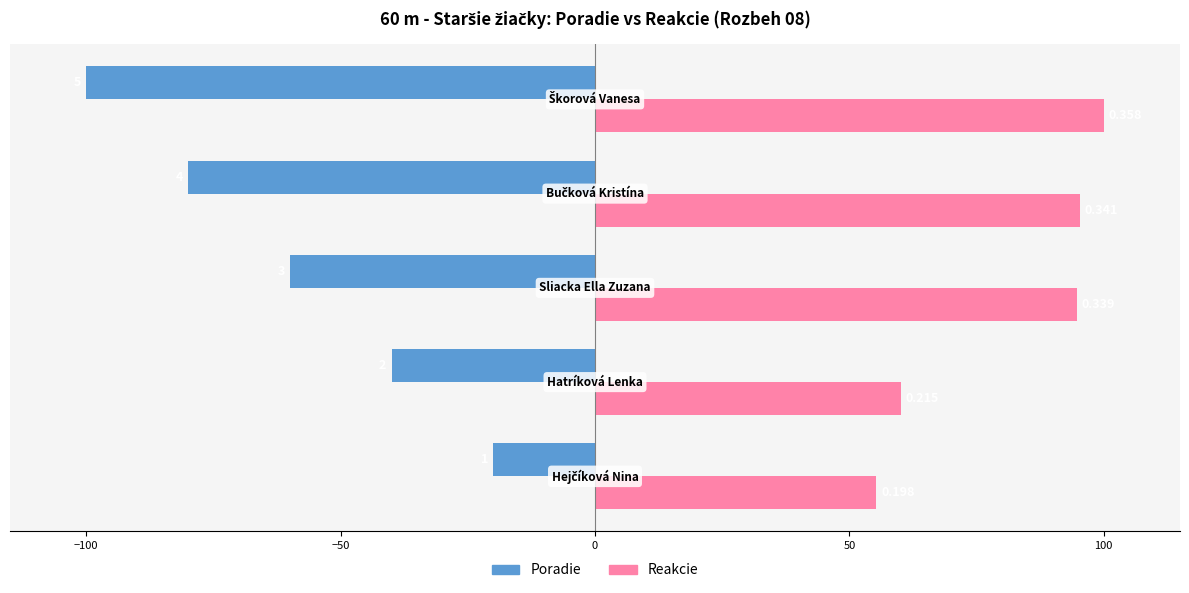

What are all the series names shown in the legend?

Poradie, Reakcie